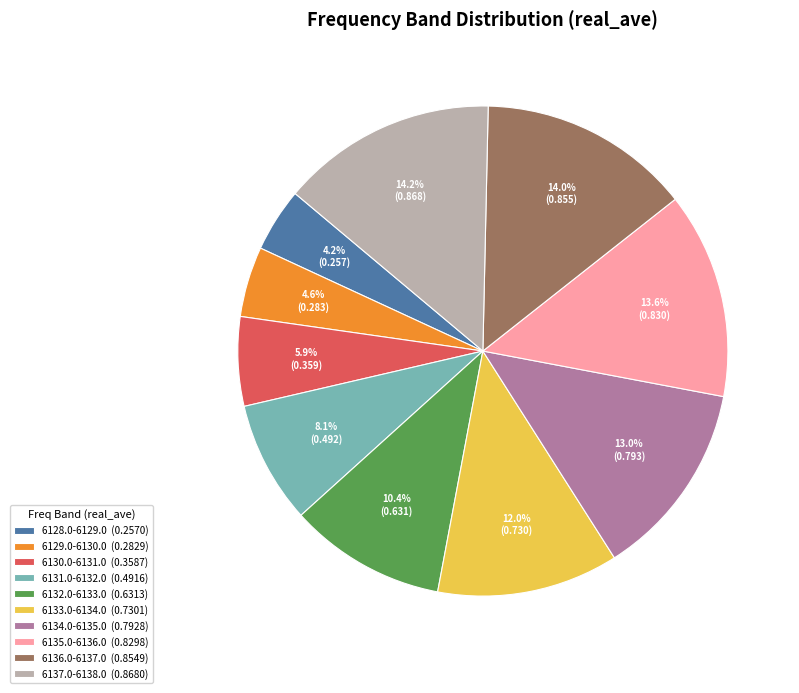

Is it true that 6133.0-6134.0 is 1% of the pie?

False